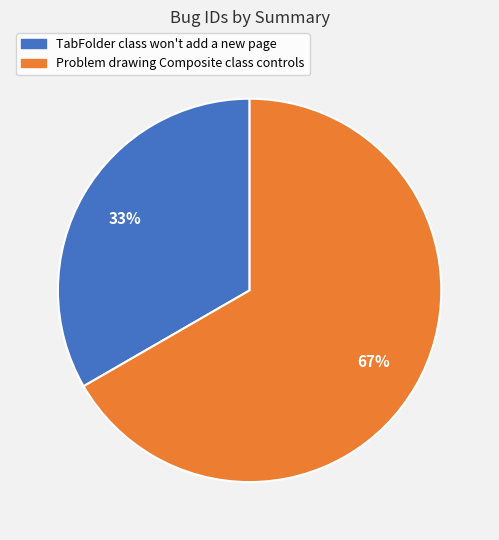

Is it true that TabFolder class won't add a new page is 33% of the pie?

True